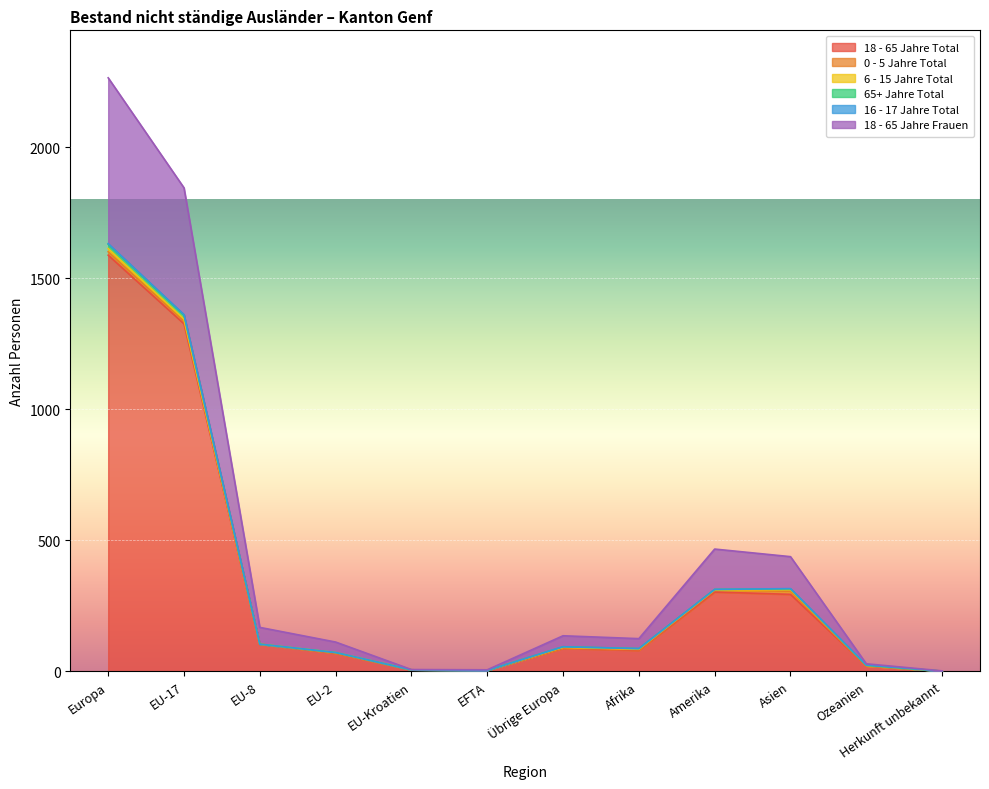

The 18 - 65 Jahre Frauen series shows 29 at Ozeanien. True or false?

True